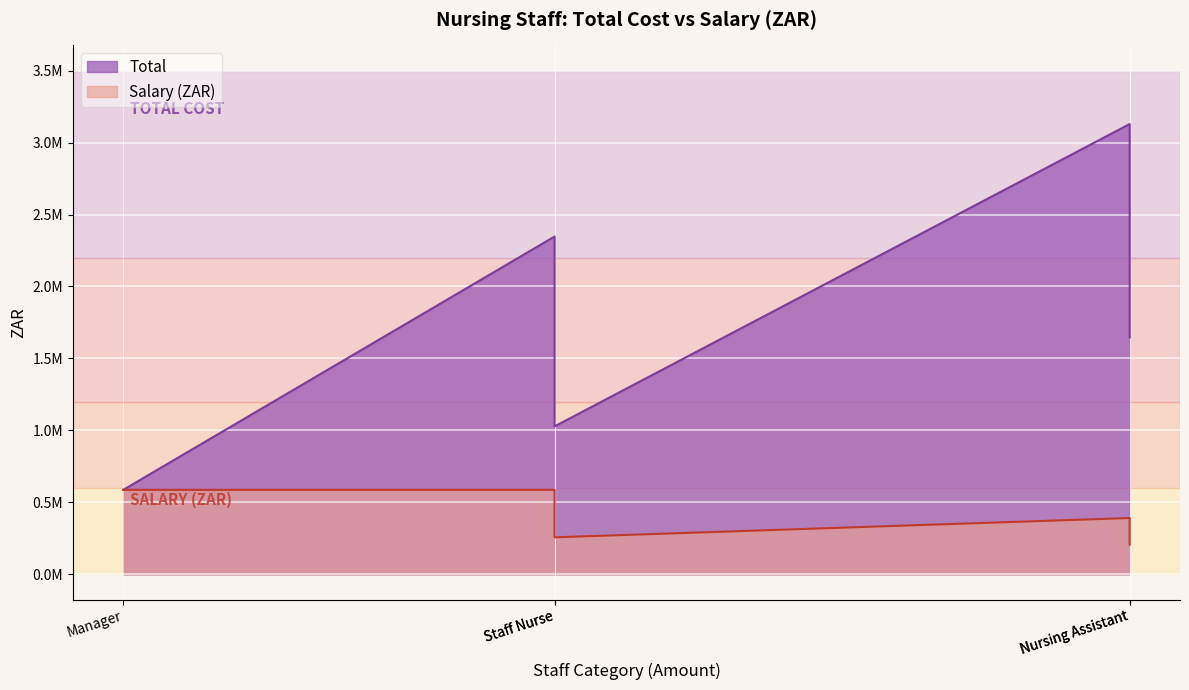

True or false: Total and Salary (ZAR) cross at least once.

False